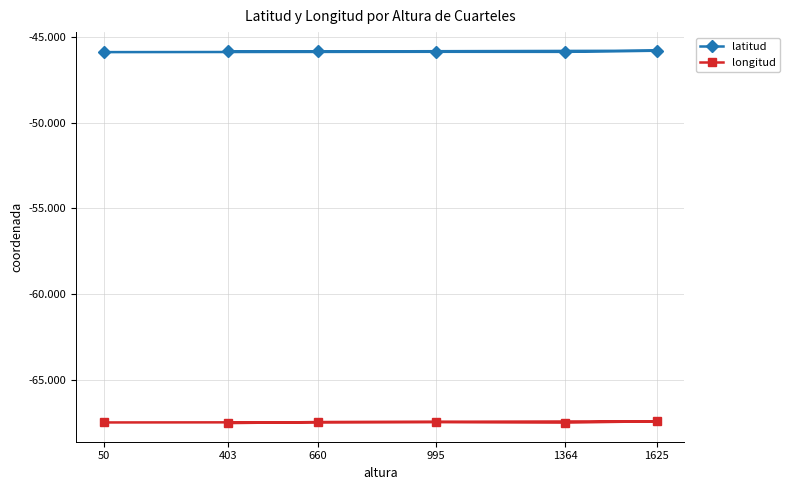

True or false: longitud has a value of -67.5 at 50.

True